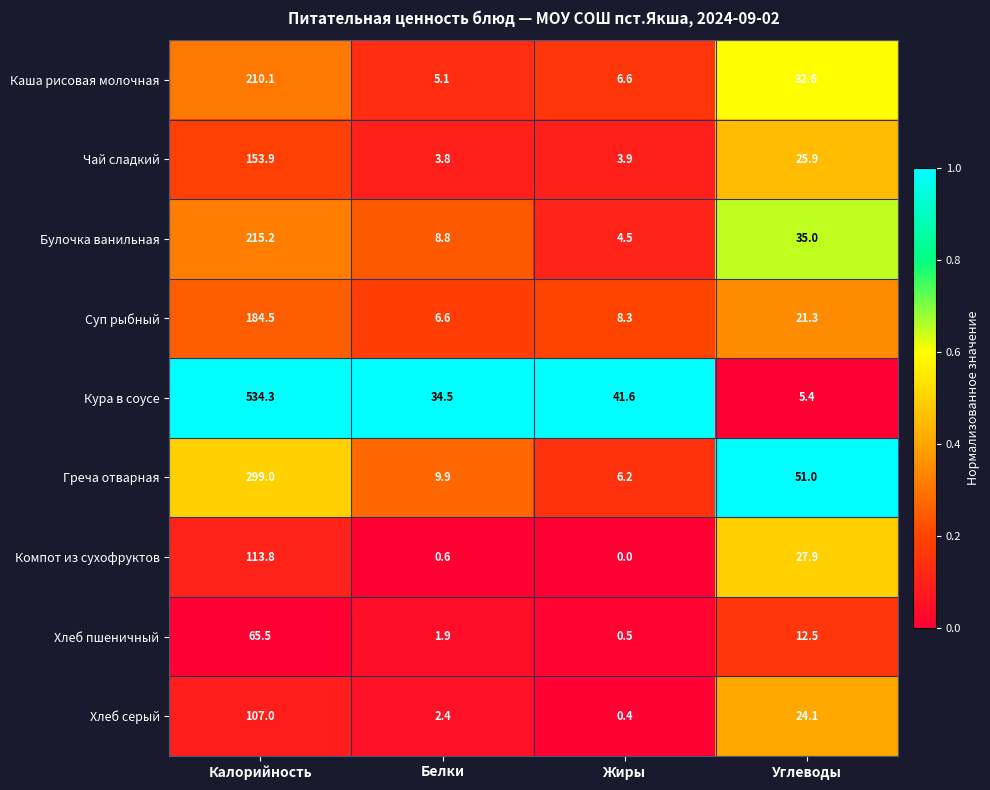

True or false: Компот из сухофруктов has a value of 0.0 at Жиры.

True